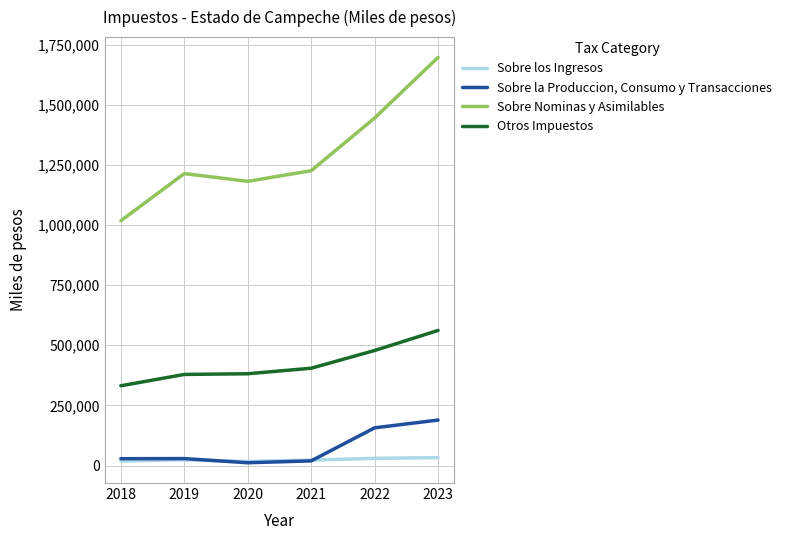

Which series has the largest range (max minus min)?

Sobre Nominas y Asimilables